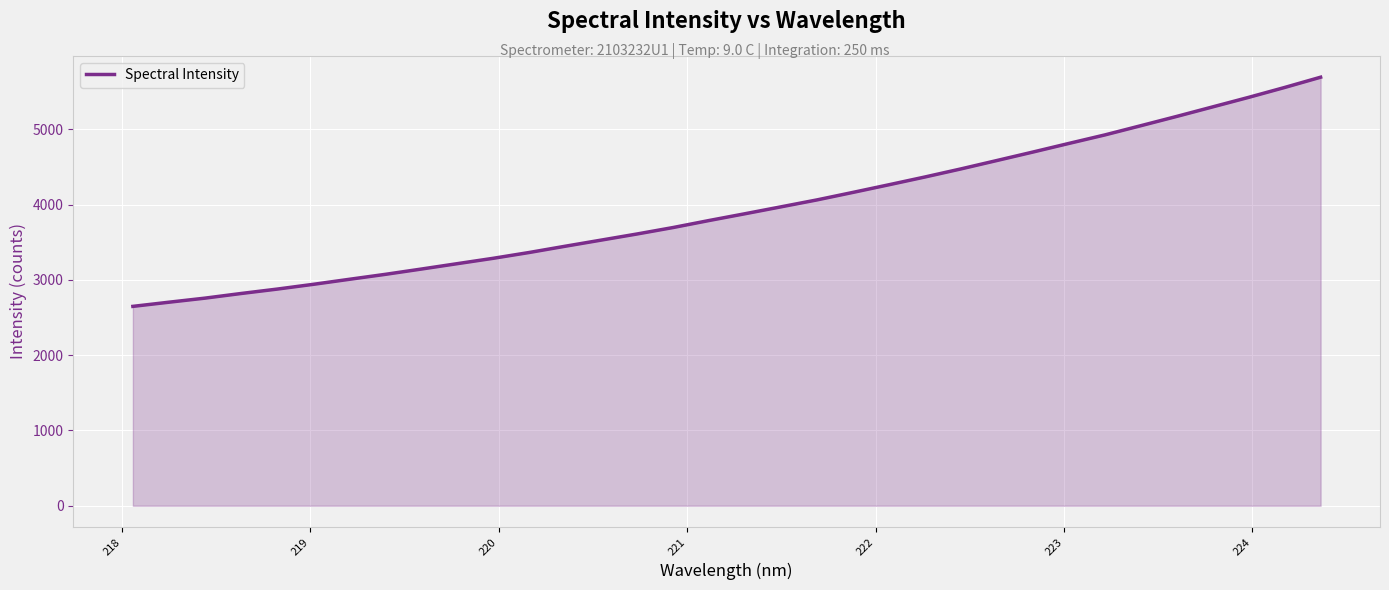

What is the greatest value displayed?

5692.6